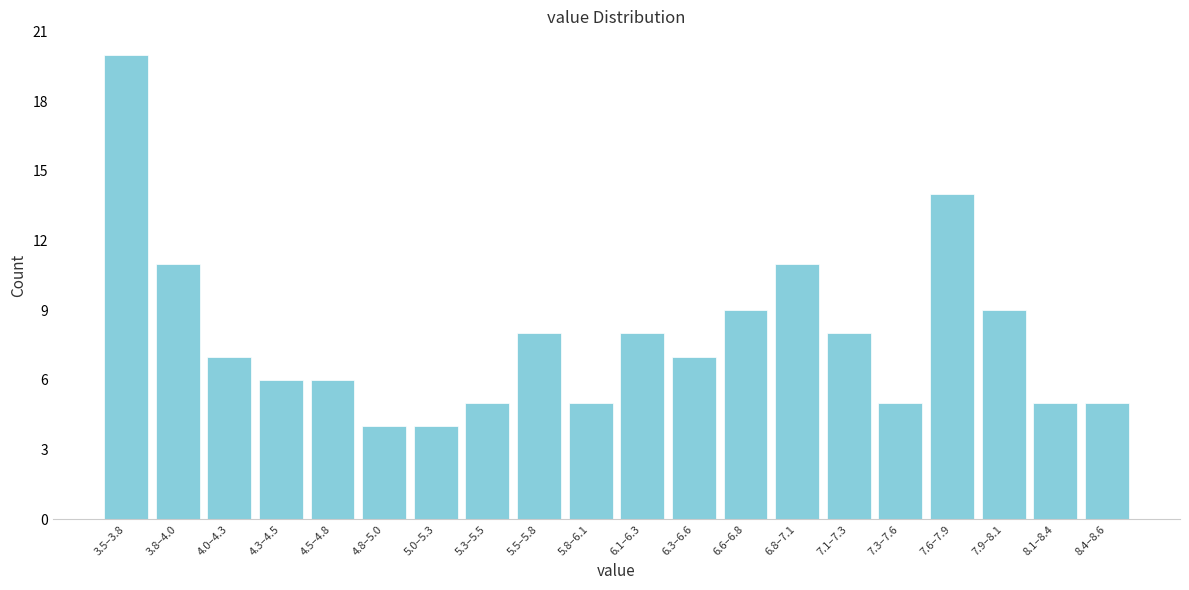

Reading left to right, list all the values displayed in this chart.

20	11	7	6	6	4	4	5	8	5	8	7	9	11	8	5	14	9	5	5